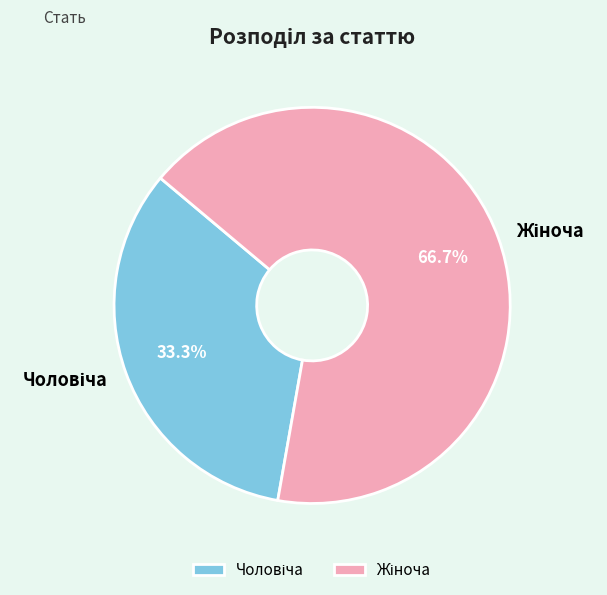

Is there any slice that represents more than half of the pie?

Yes